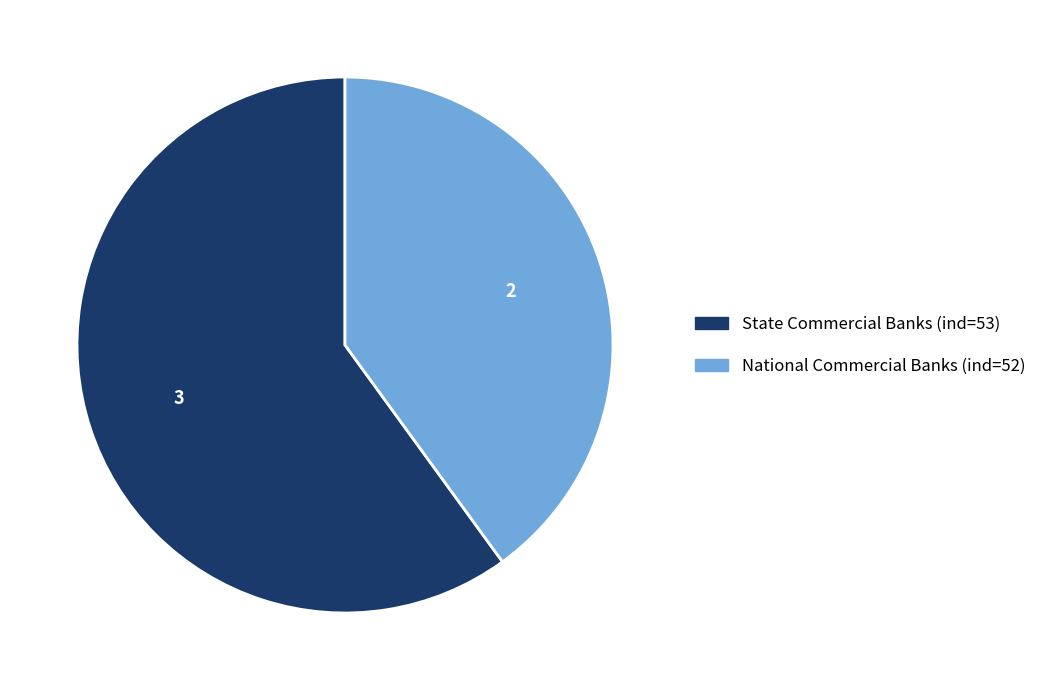

Count the number of slices in the pie.

2